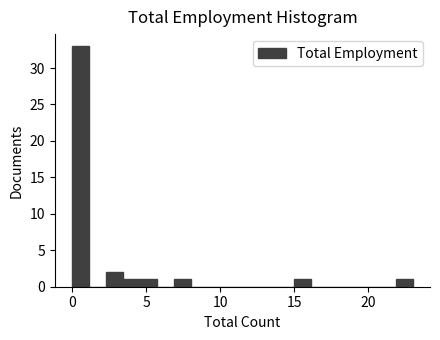

Read against the x-axis, roughly where is the centre of the tallest bar?

0.5